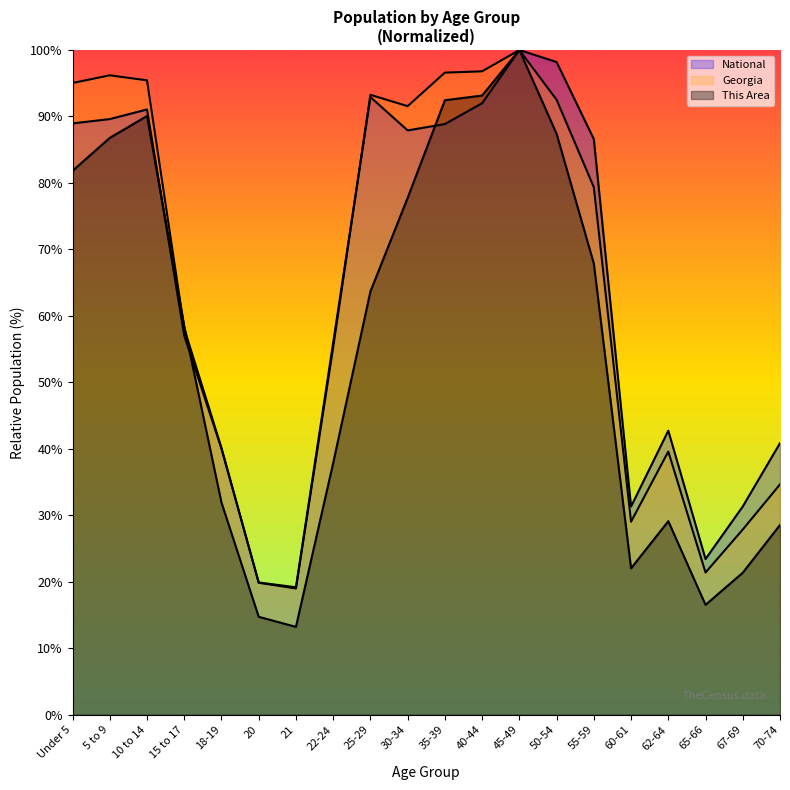

Reading right to left, transcribe all the data shown in this chart.

This Area: 28.5	21.4	16.5	29.1	22.0	67.9	87.4	100.0	93.1	92.4	77.8	63.7	37.9	13.2	14.7	31.9	58.5	90.1	86.8	81.8
Georgia: 34.7	27.9	21.4	39.6	29.0	79.4	92.5	100.0	96.8	96.6	91.6	93.3	55.3	19.0	19.9	40.1	58.1	95.4	96.2	95.0
National: 40.9	31.3	23.4	42.7	31.3	86.6	98.2	100.0	92.0	88.9	87.9	92.9	56.0	19.2	19.9	40.0	57.0	91.1	89.6	89.0